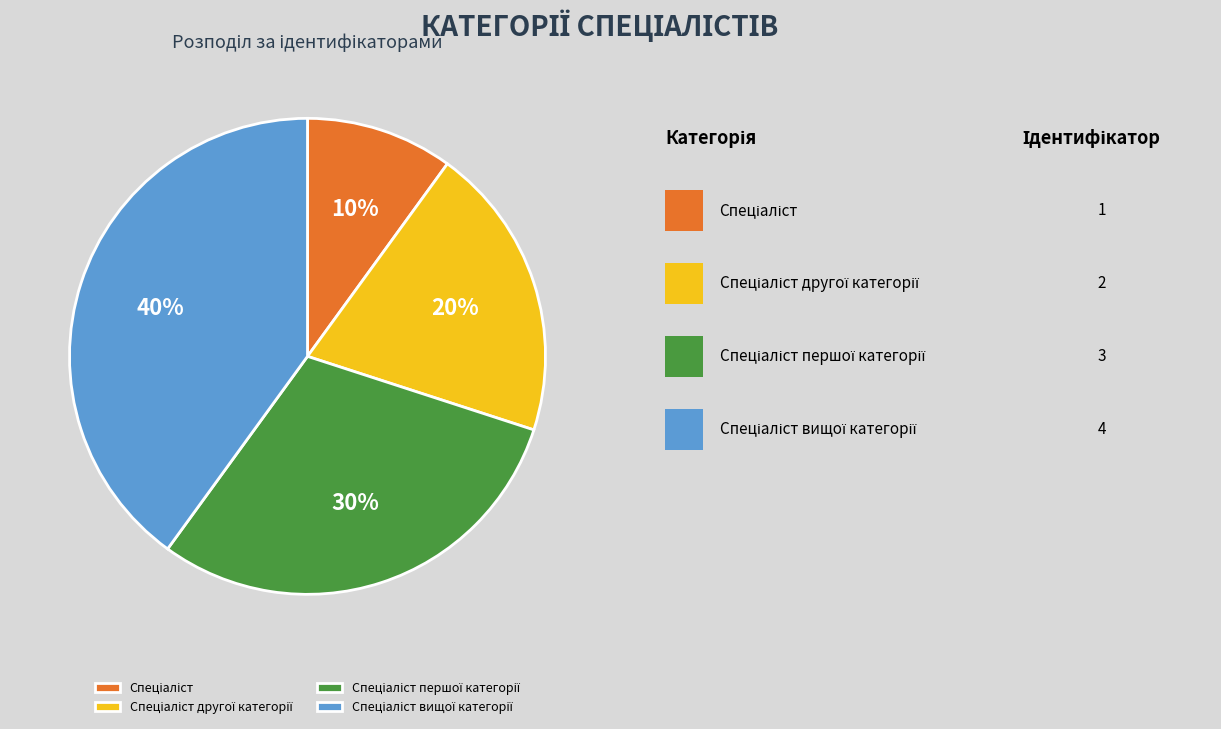

Is there a majority slice in this chart?

No